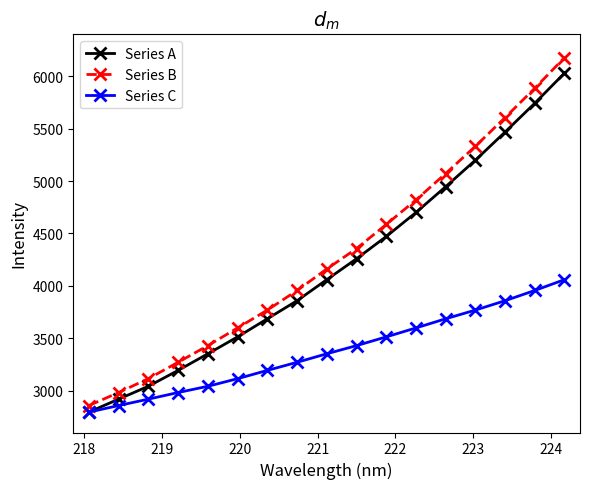

At how many categories does at least one series exceed 5306?

4